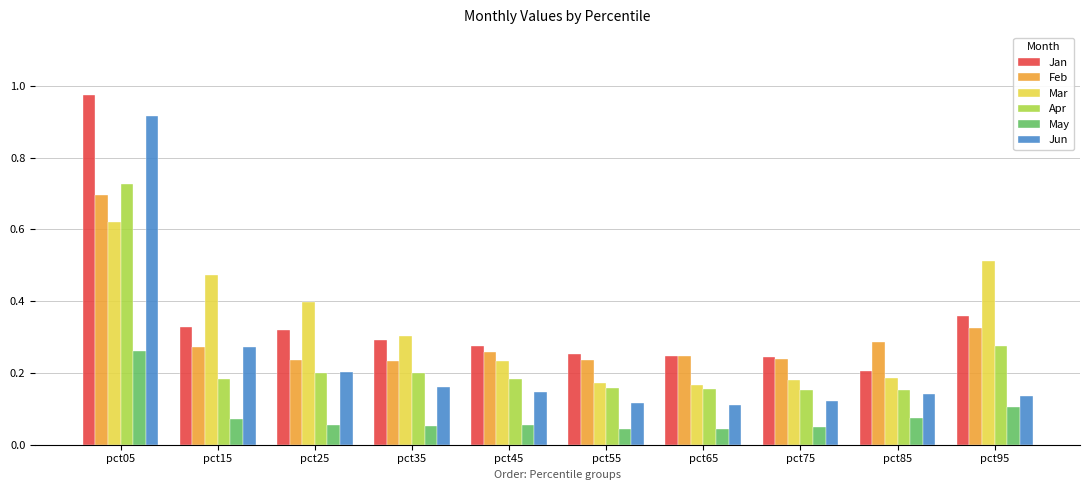

Is the value of Jun at pct15 greater than the value of Mar at pct45?

Yes